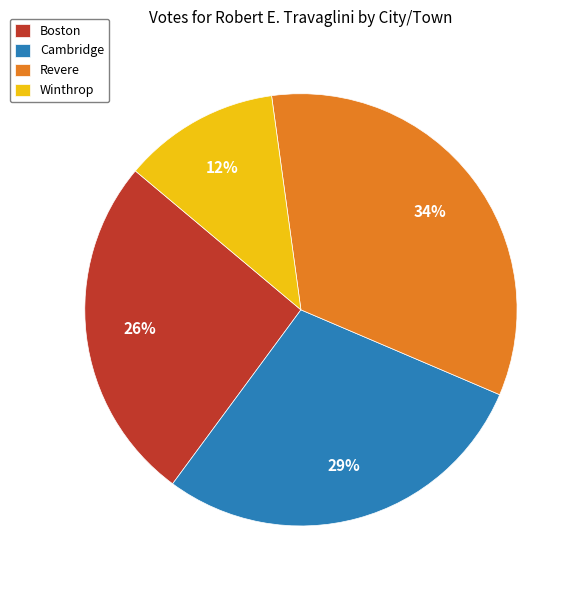

How many slices are in this pie chart?

4